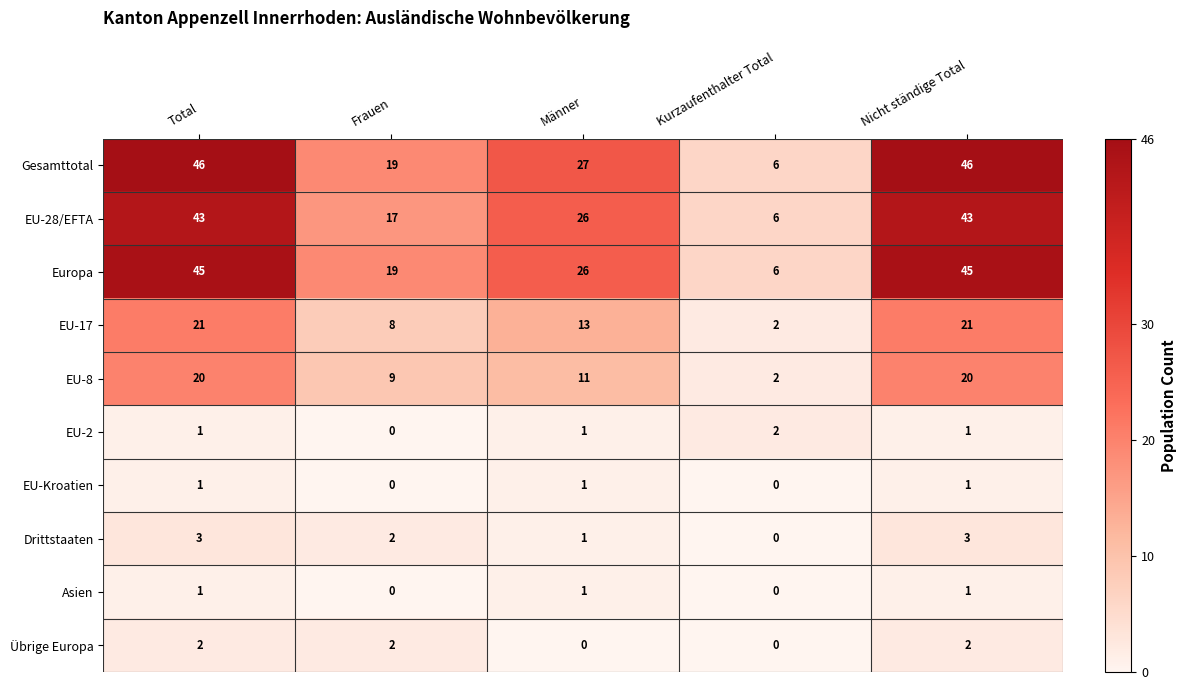

What is the total value across all series at Total?

183